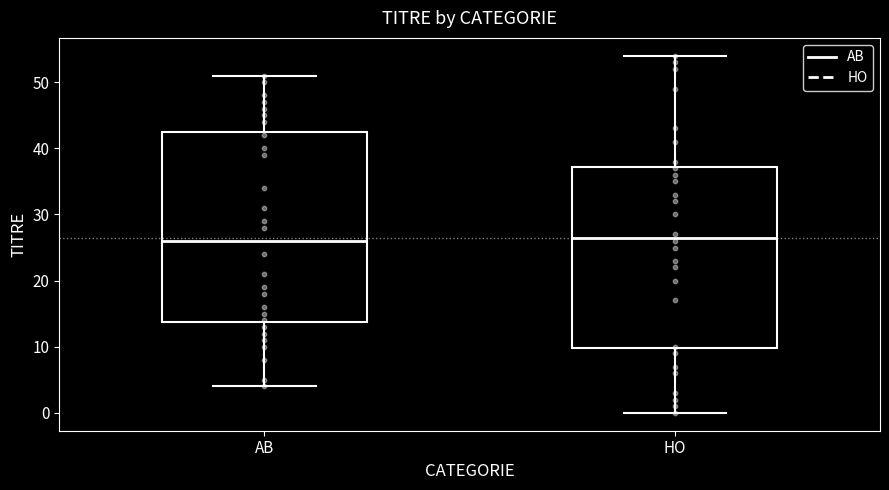

Reading left to right, transcribe this box plot: for each box, give where its median line is, the range the box spans, and where its two whiskers end, as read against the y-axis. The values are not printed on the chart, so give them approximately, as read against the axis.

AB: median 26, box 14 to 43, whiskers 4 to 51
HO: median 27, box 10 to 37, whiskers 0 to 54